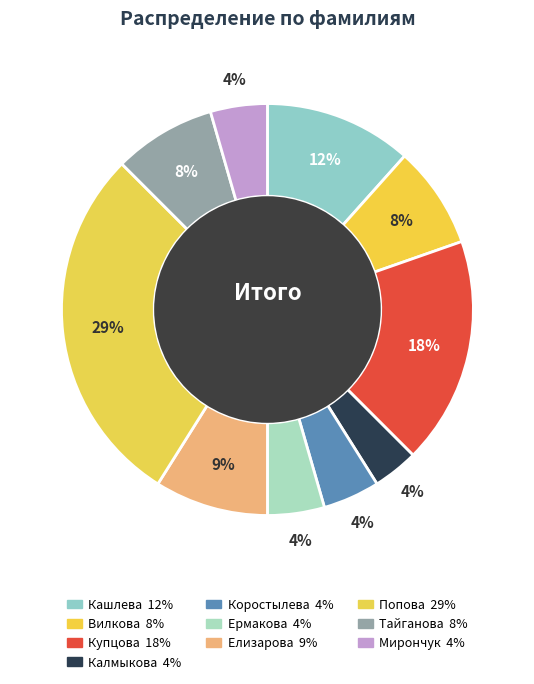

How many segments does this pie chart have?

10